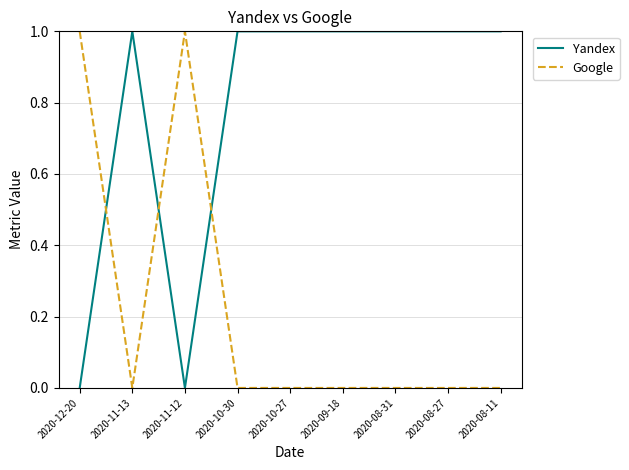

True or false: Google has a value of 0 at 2020-08-27.

True